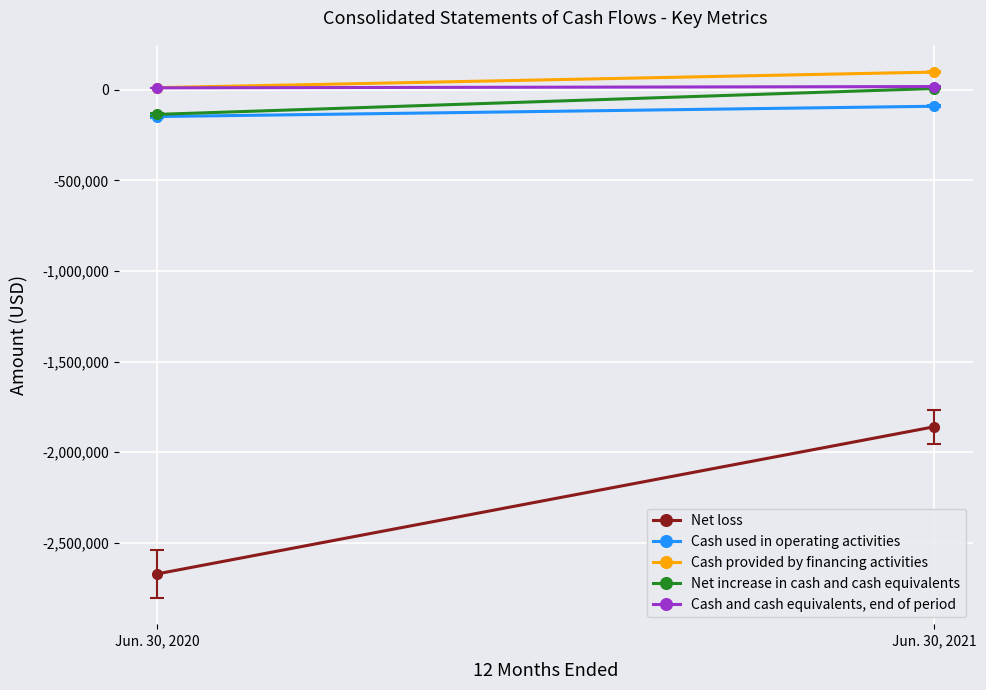

List the labels in order of Cash and cash equivalents, end of period value, smallest first.

Jun. 30, 2020, Jun. 30, 2021